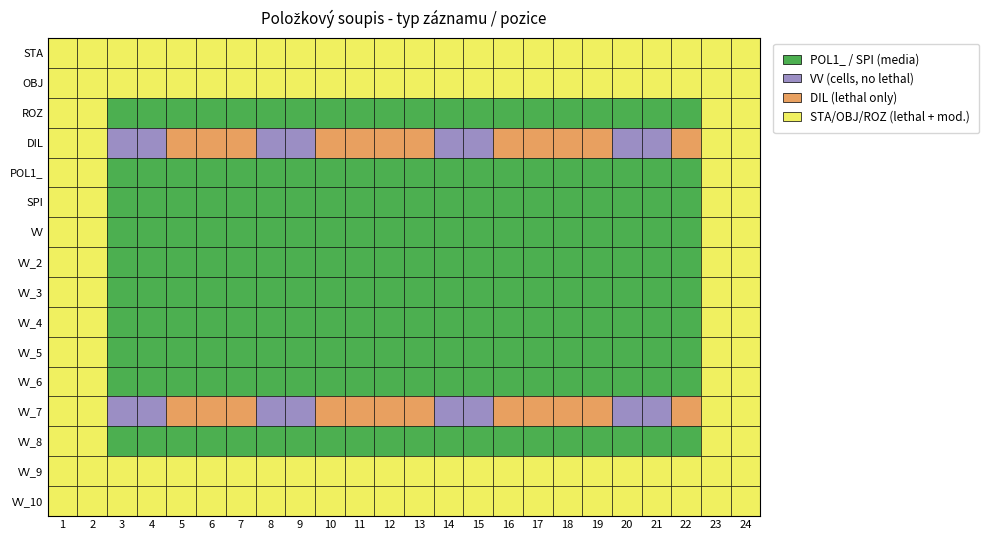

Which has a higher value, 12 or 11?

12